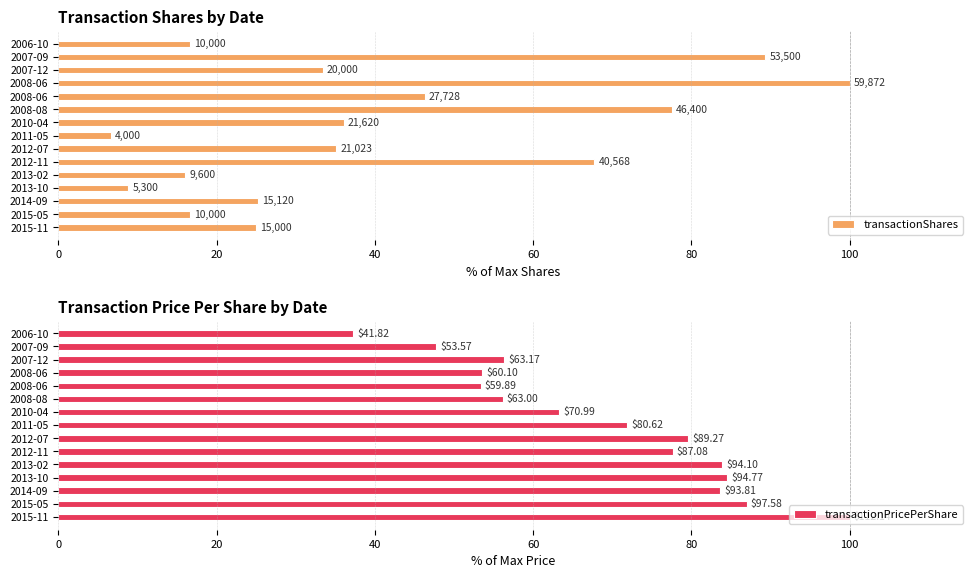

How many distinct data groups are displayed?

2